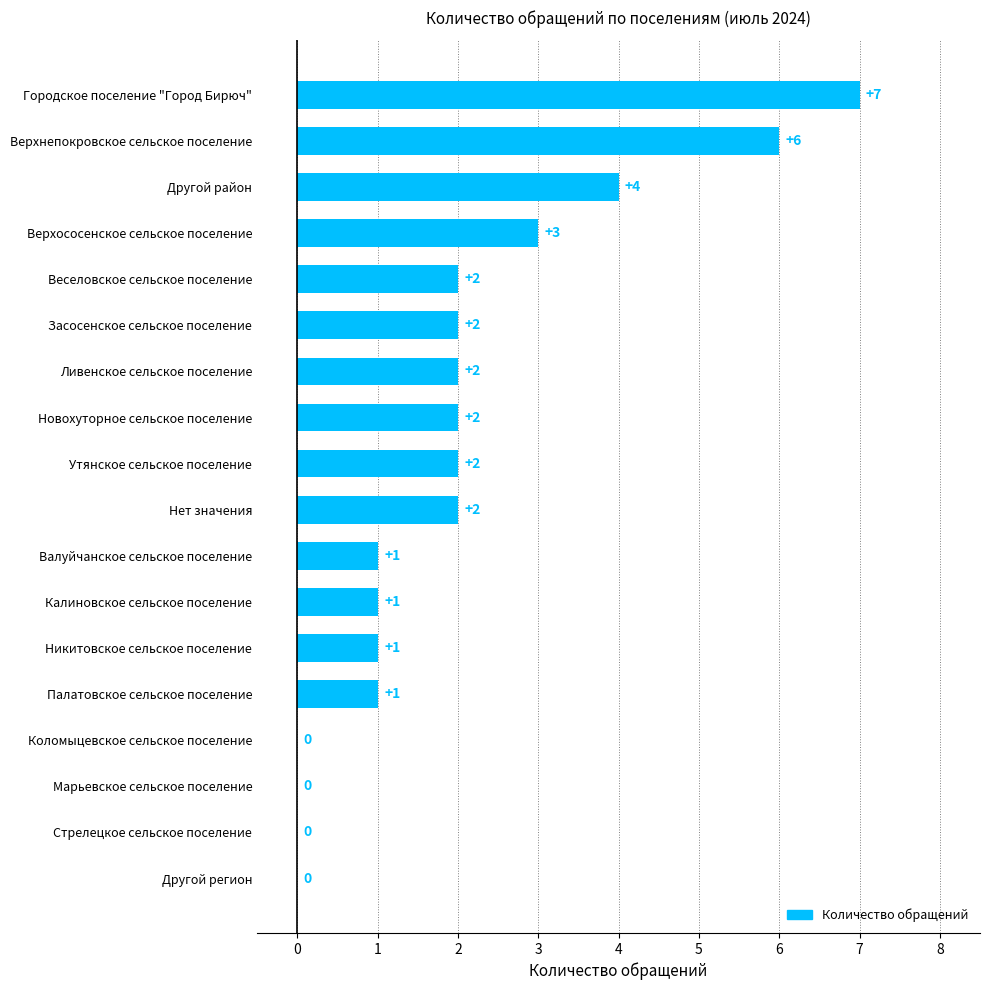

True or false: the data shows 6 at Верхнепокровское сельское поселение.

True